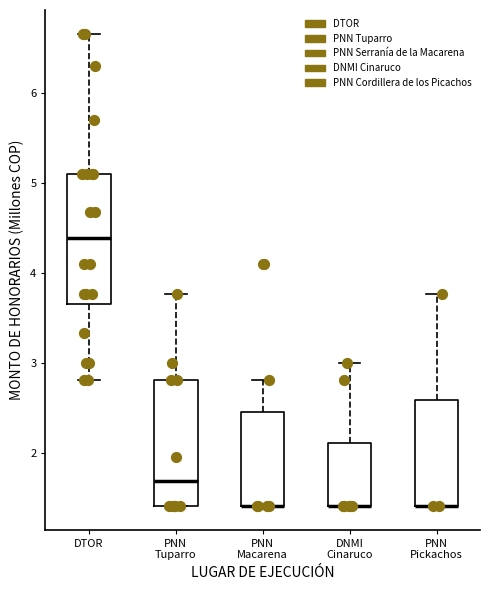

Reading left to right, transcribe this box plot: for each box, give where its median line is, the range the box spans, and where its two whiskers end, as read against the y-axis. The values are not printed on the chart, so give them approximately, as read against the axis.

DTOR: median 4.4, box 3.7 to 5.1, whiskers 2.8 to 6.7
PNN Tuparro: median 1.7, box 1.4 to 2.8, whiskers 1.4 to 3.8
PNN Macarena: median 1.4 (drawn on the box's lower edge), box 1.4 to 2.5, whiskers 1.4 to 2.8
DNMI Cinaruco: median 1.4 (drawn on the box's lower edge), box 1.4 to 2.1, whiskers 1.4 to 3.0
PNN Pickachos: median 1.4 (drawn on the box's lower edge), box 1.4 to 2.6, whiskers 1.4 to 3.8